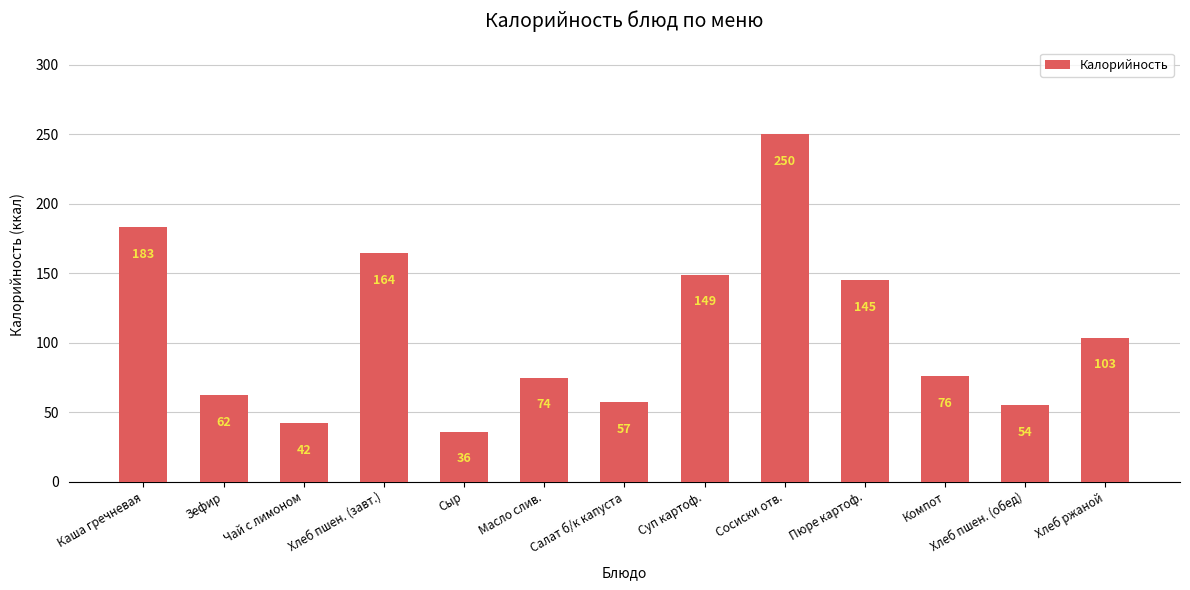

What position from the left is Компот?

11